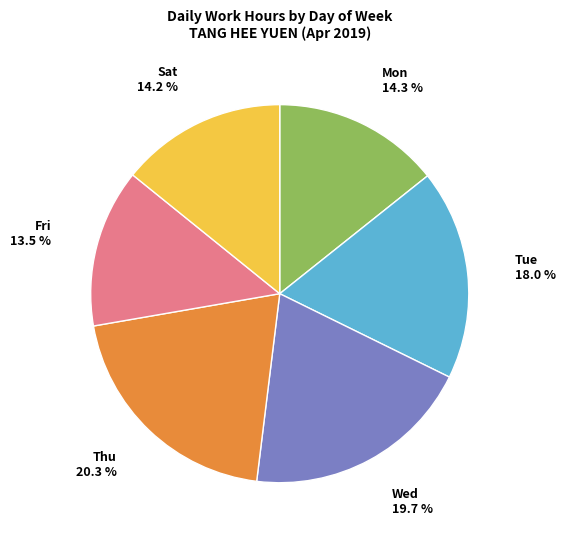

Count the number of slices in the pie.

6